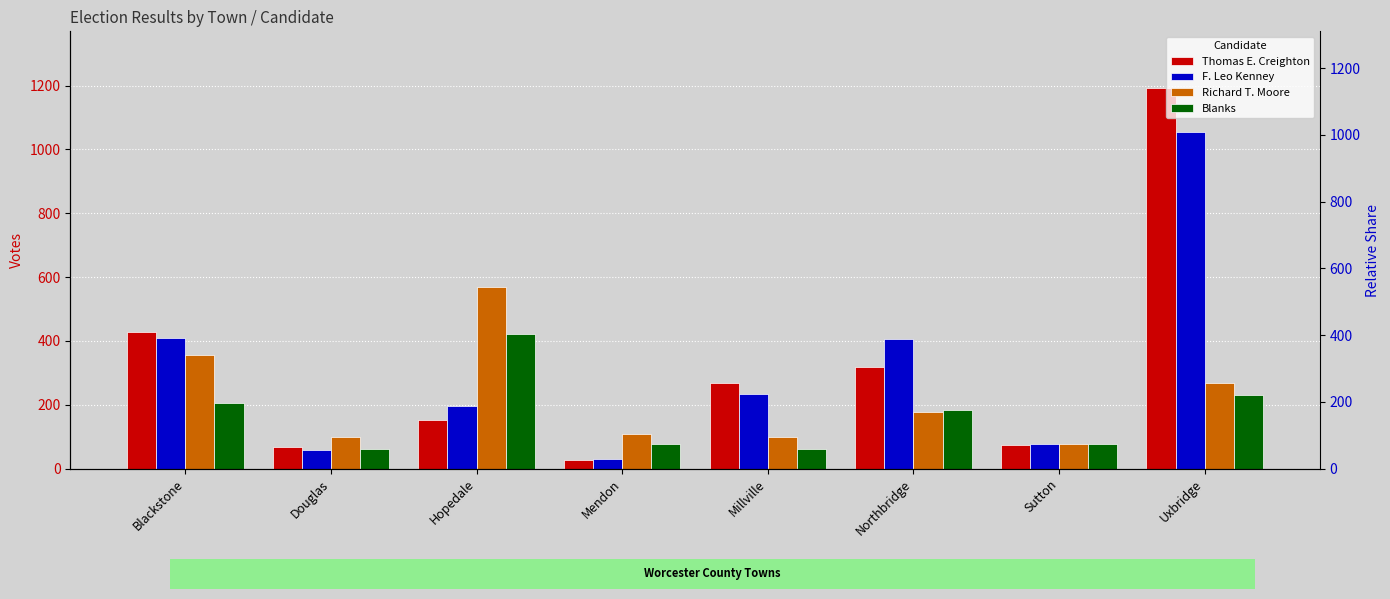

At which label does Thomas E. Creighton reach its peak?

Uxbridge